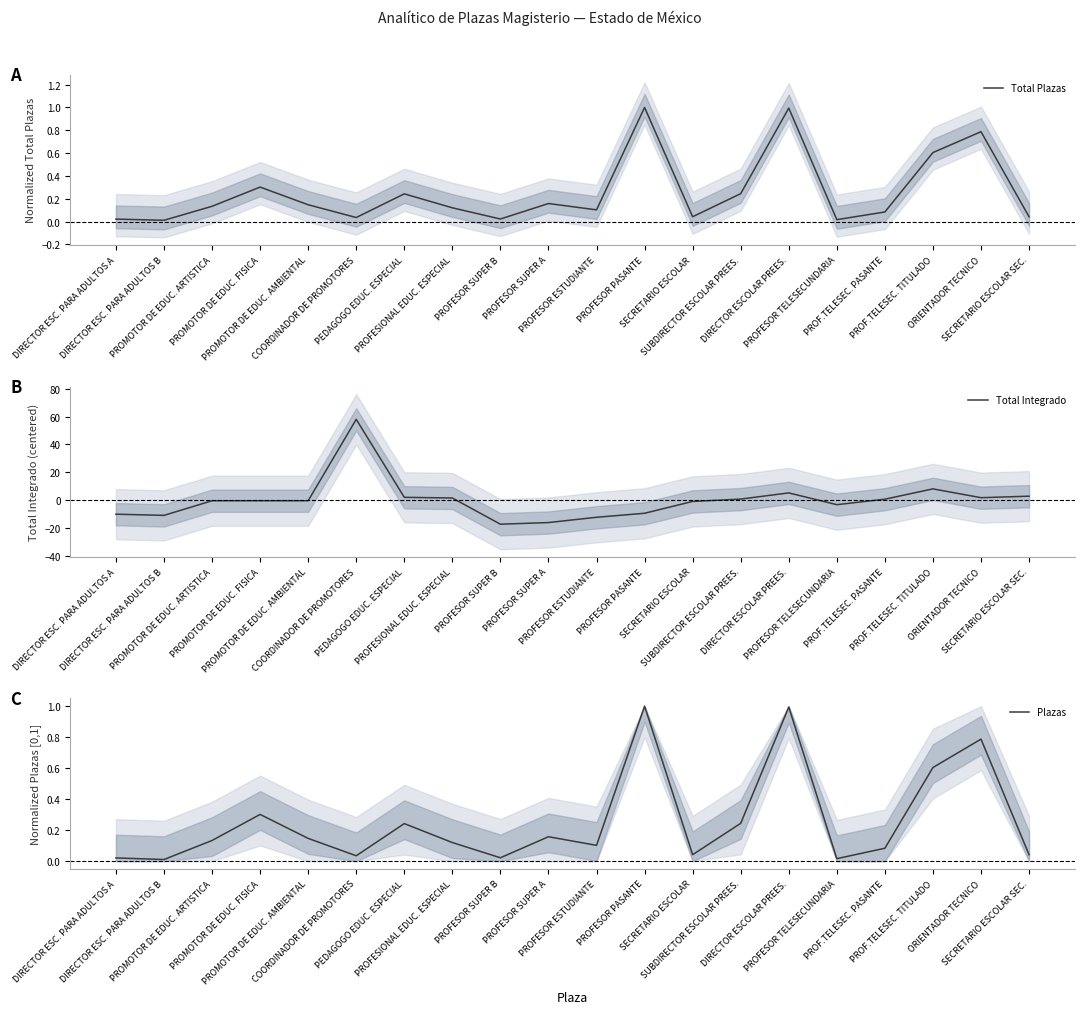

True or false: Total Plazas and Plazas intersect in this chart.

False